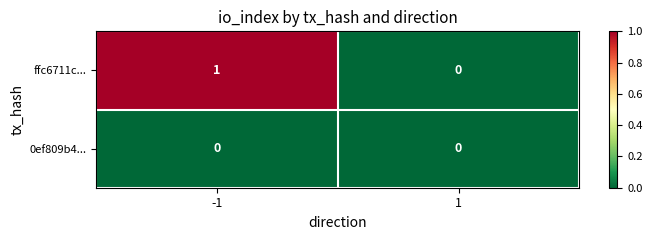

List the series in order of their overall mean, highest first.

ffc6711c..., 0ef809b4...